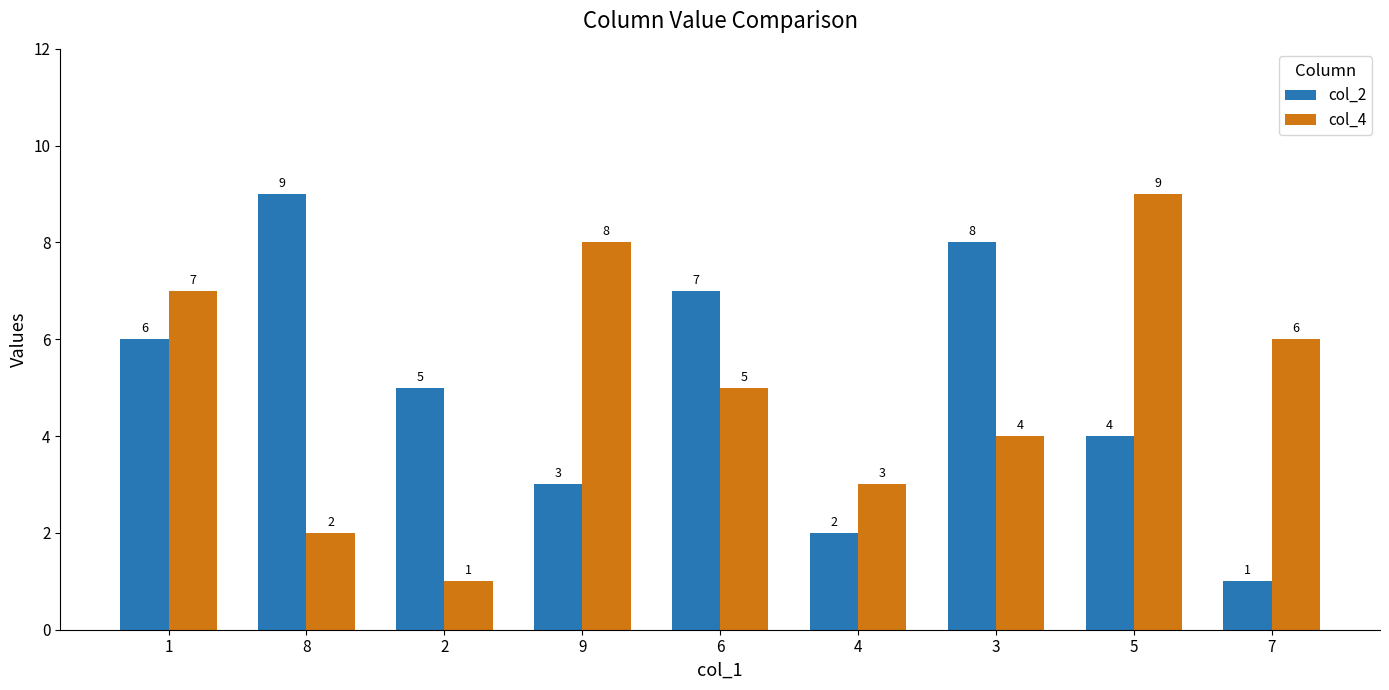

Which category has the lowest value in the col_2 series?

7